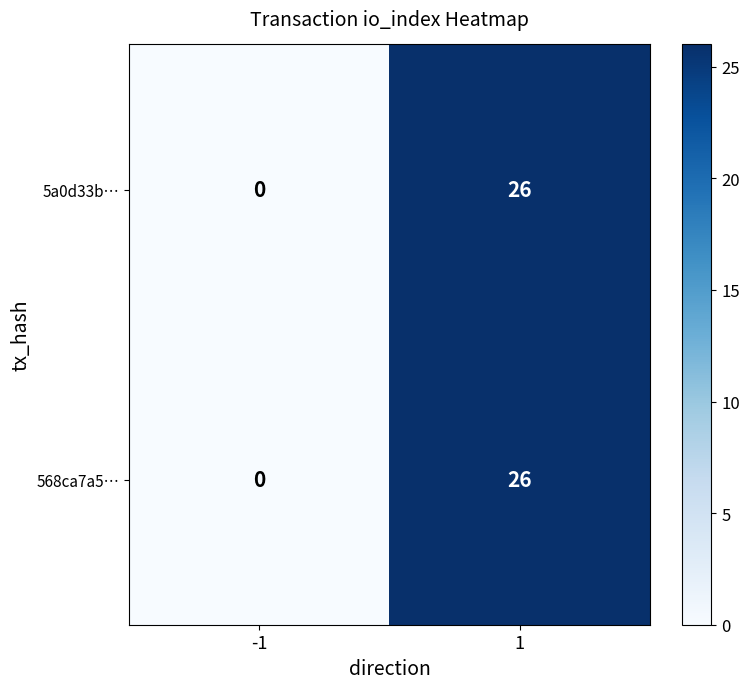

How many distinct data groups are displayed?

2